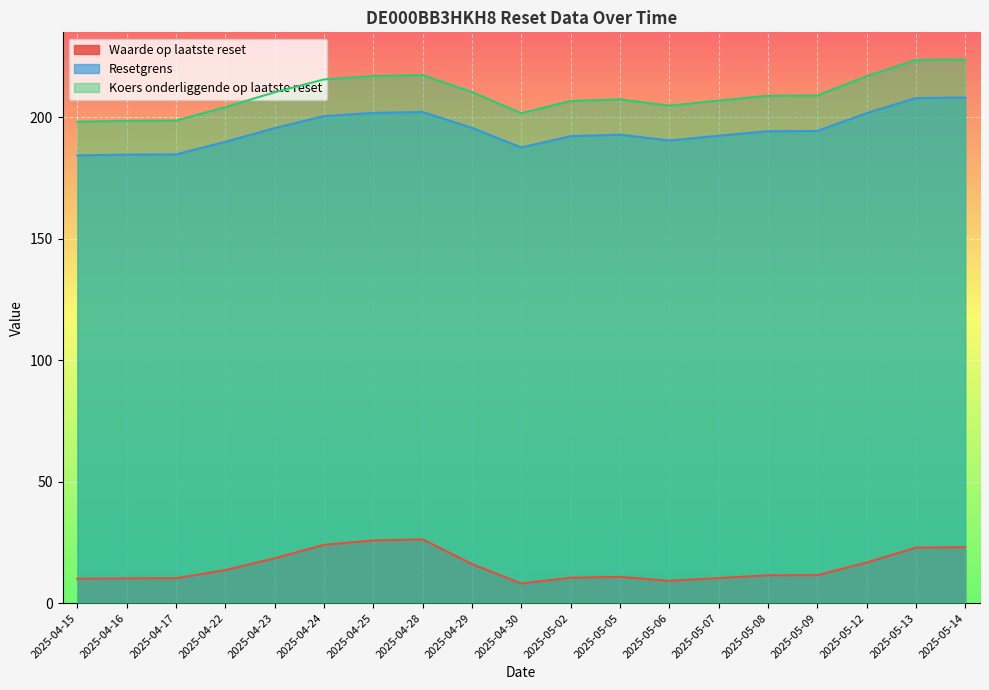

At which category does the chart reach its minimum across all series?

2025-04-30